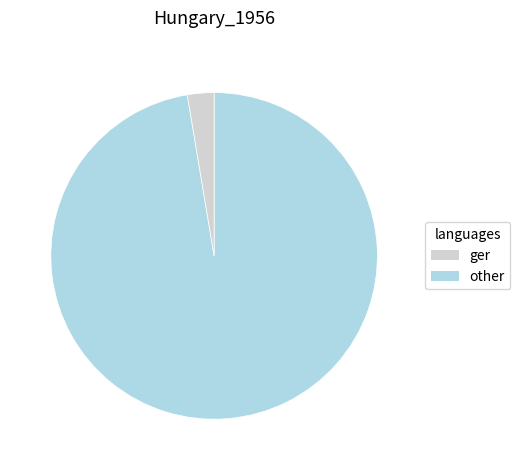

Does any single category account for the majority?

Yes